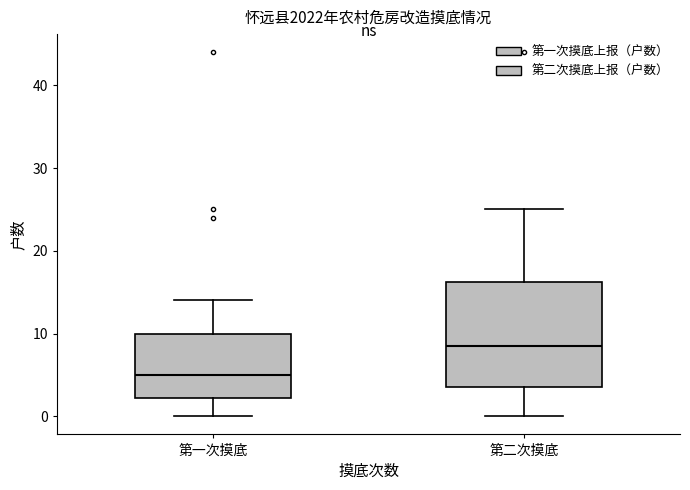

Reading left to right, read every box against the y-axis: the position of its median line, the range the box covers, and the ends of its whiskers. The values are not printed on the chart, so give them approximately, as read against the axis.

第一次摸底: median 5, box 2 to 10, whiskers 0 to 14
第二次摸底: median 9, box 4 to 16, whiskers 0 to 25